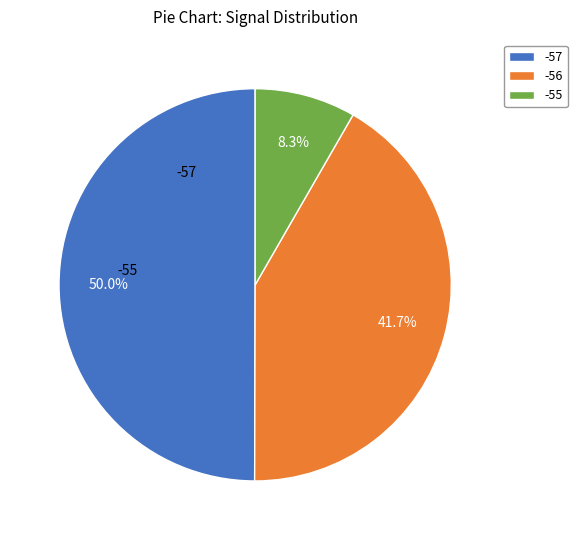

Which has a higher value, -57 or -55?

-57